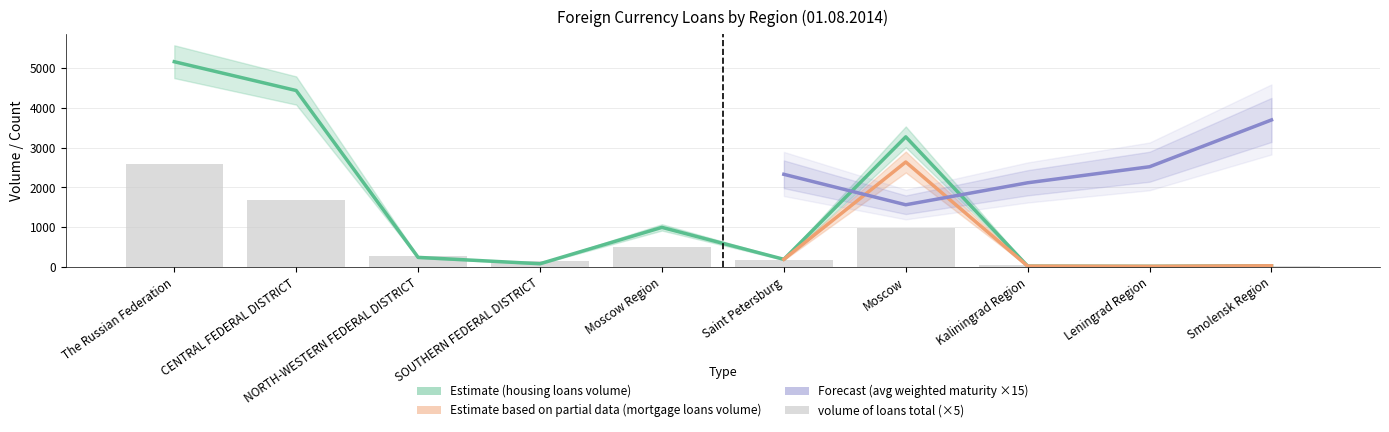

Read the housing loans volume value at Leningrad Region.

14.0